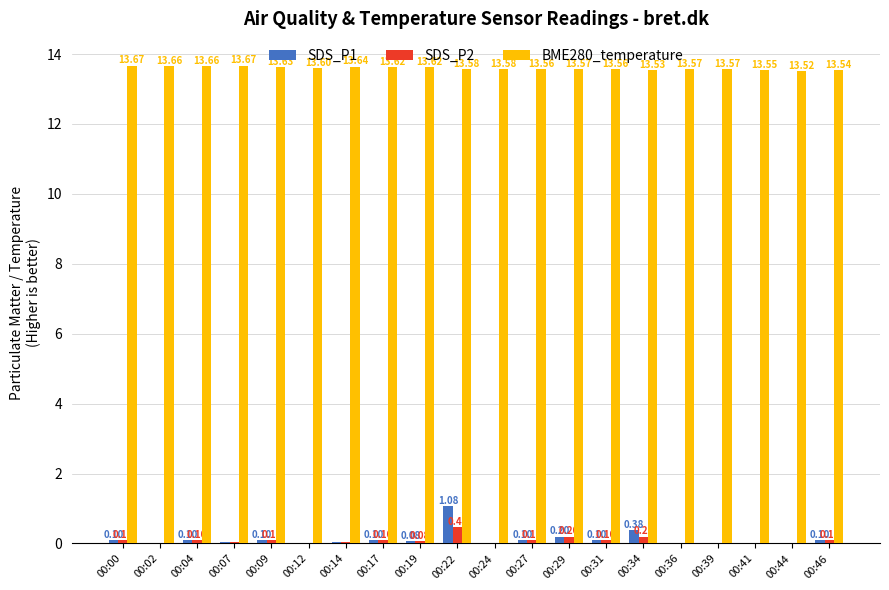

Which series changed the most between 00:04 and 00:09?

BME280_temperature